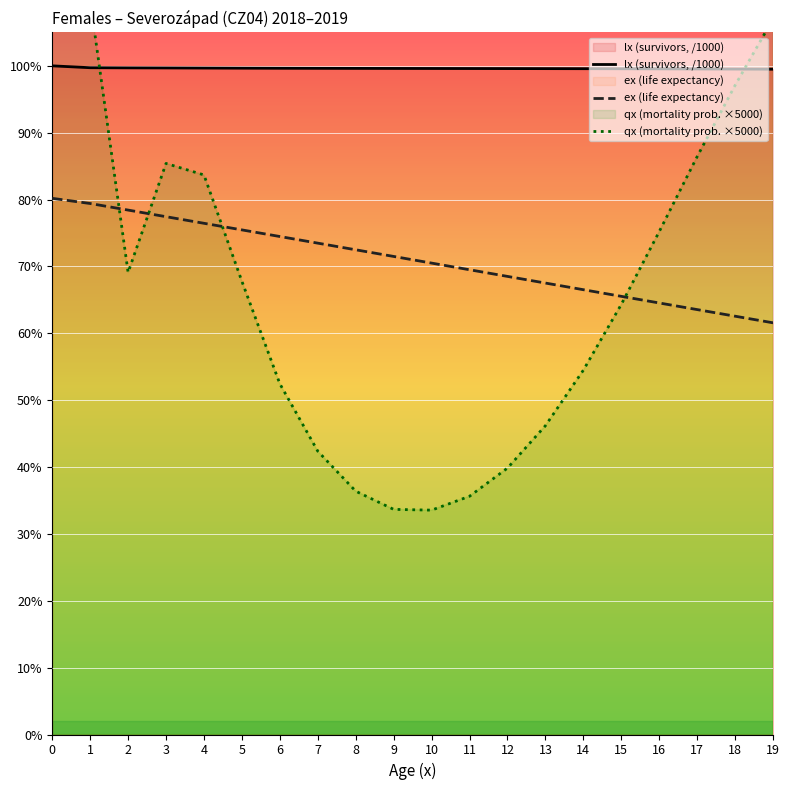

True or false: qx (mortality prob. ×5000) has a value of 46.2 at 13.

True